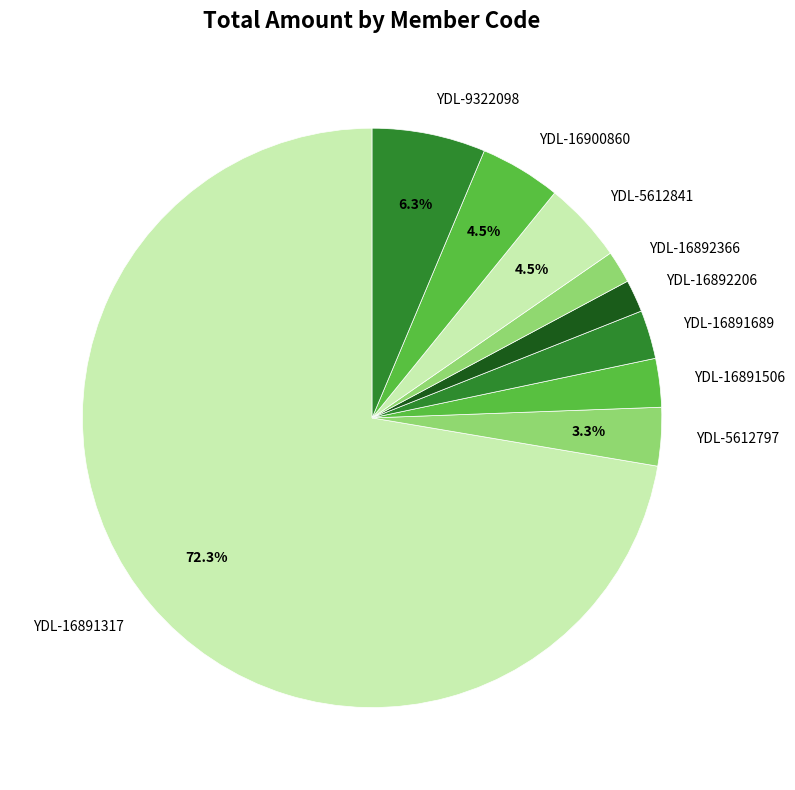

What percentage is the YDL-16892366 slice, to the nearest percent?

2%